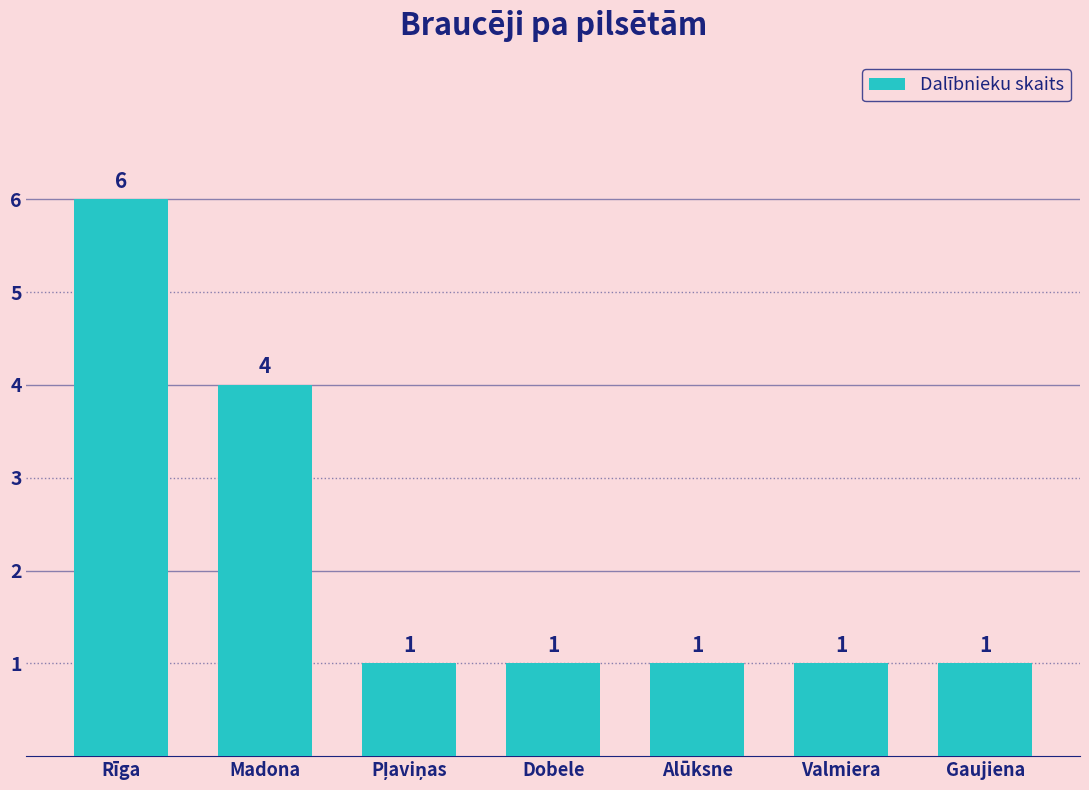

What is the minimum value shown in the chart?

1